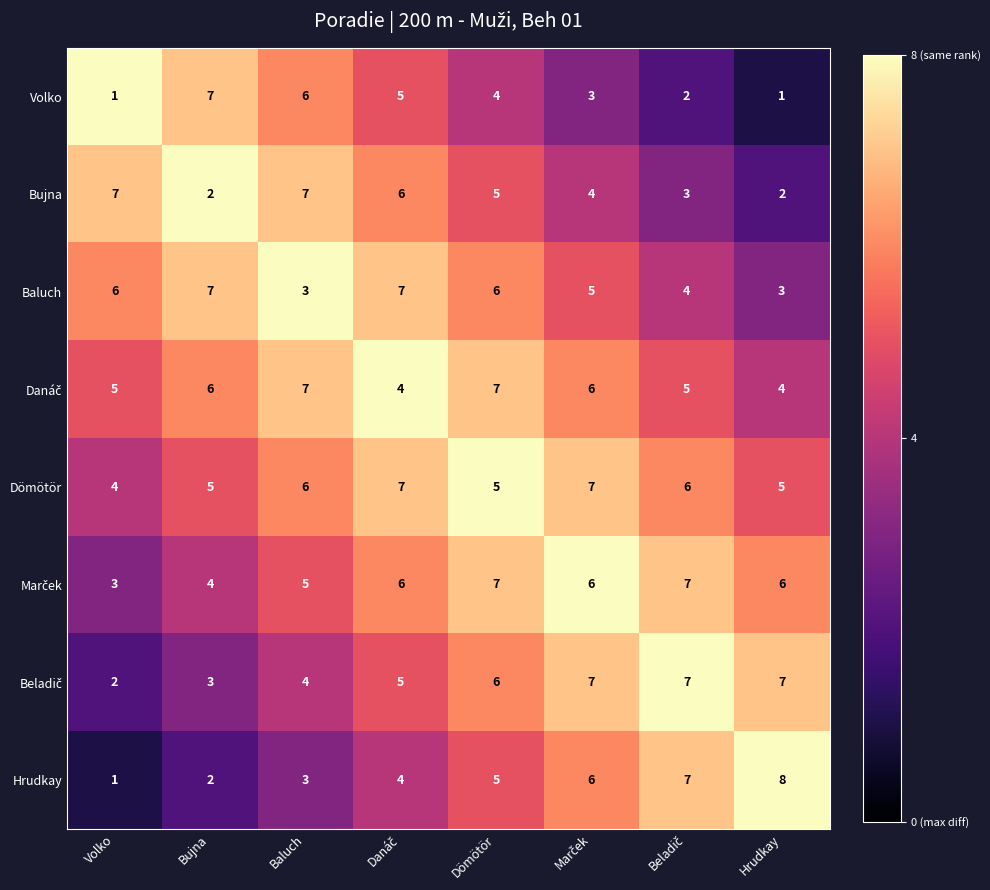

How many categories are shown in the chart?

8